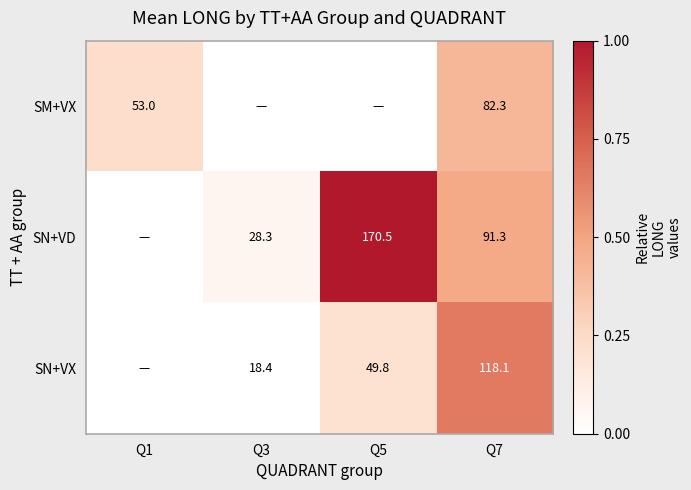

True or false: SN+VD has a value of 91.3 at Q7.

True